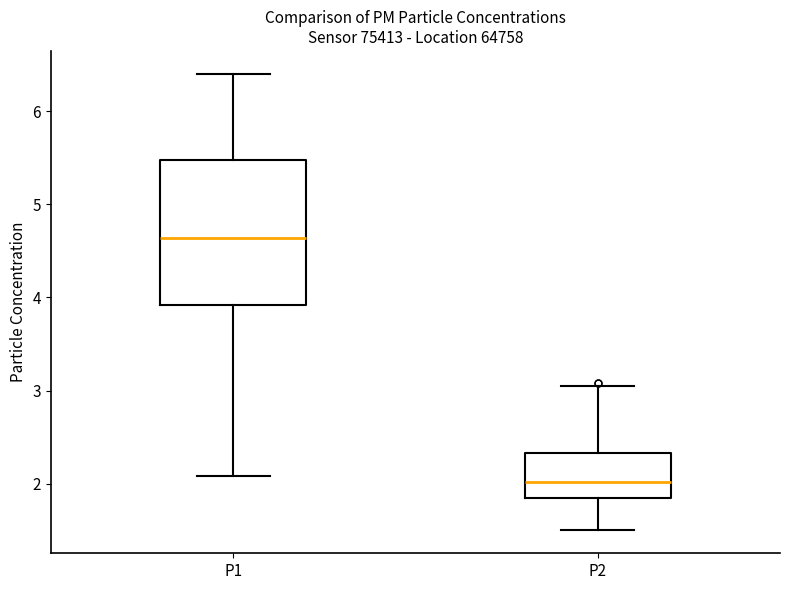

Which box is the tallest, from its lower edge to its upper edge?

P1